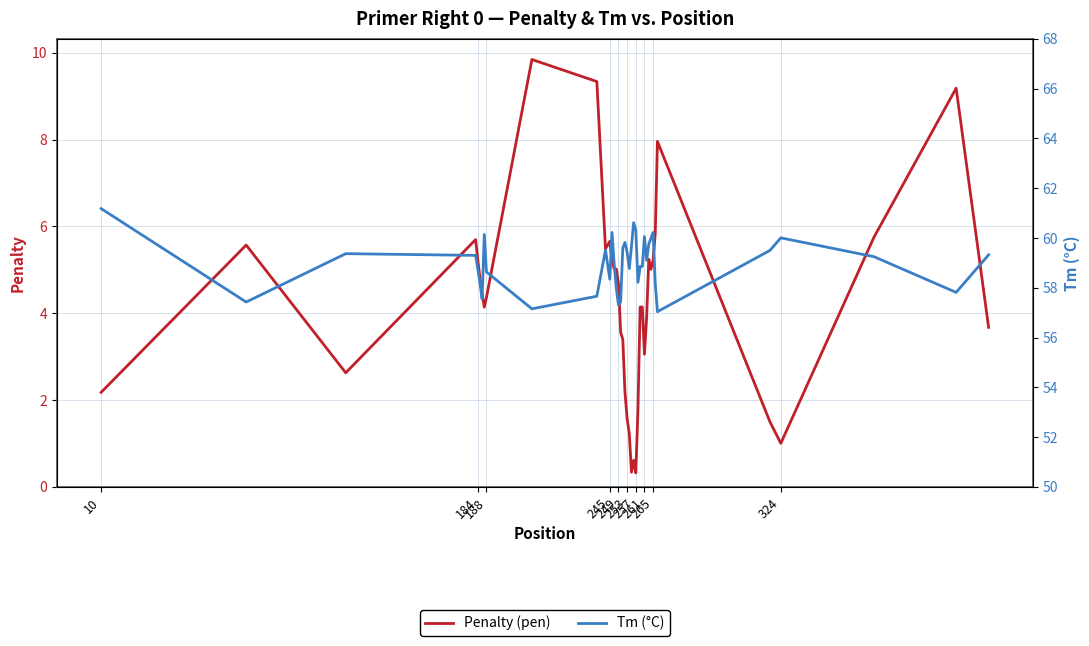

At which label does Penalty (pen) first exceed 4?

184